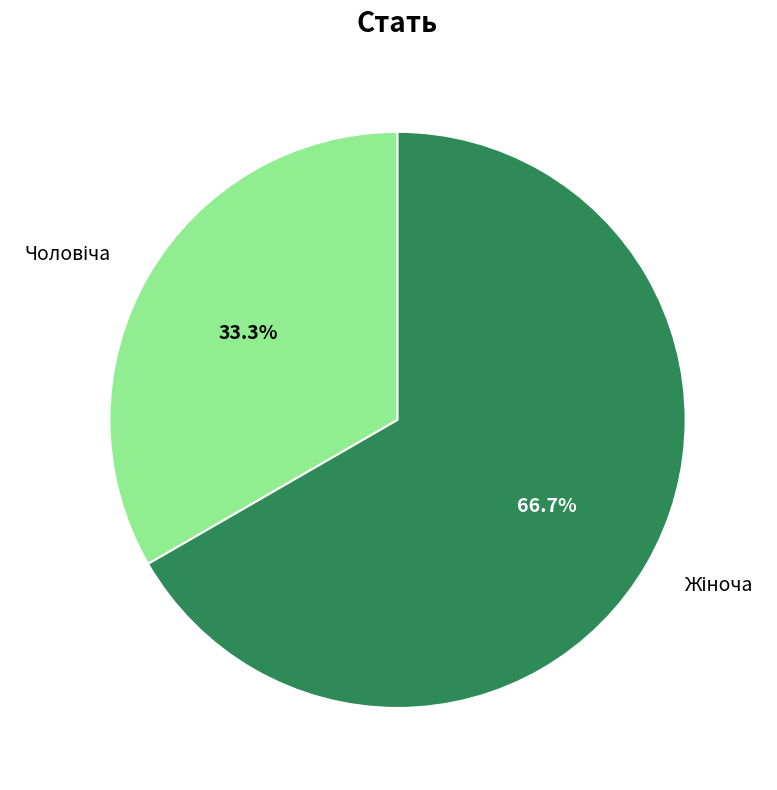

To the nearest percent, what is the difference between the largest and smallest slice percentages?

33%